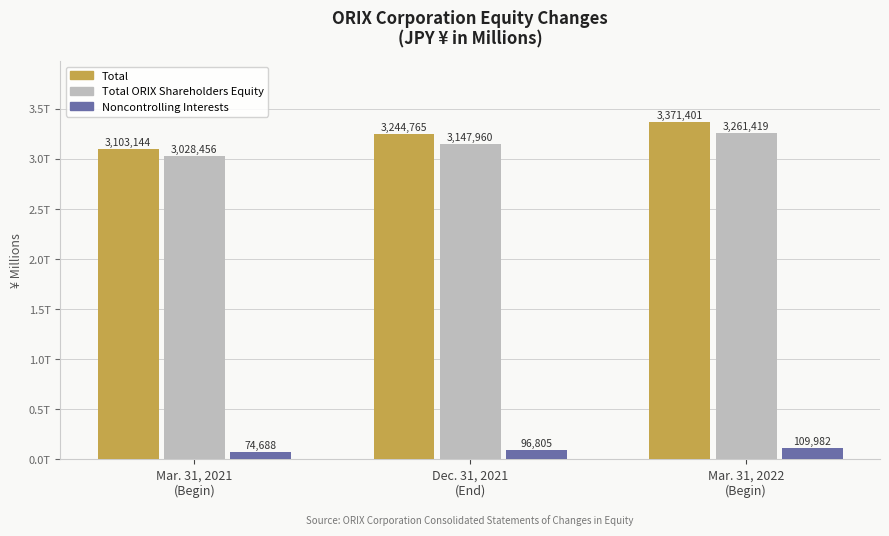

What position from the right is Mar. 31, 2021
(Begin)?

3